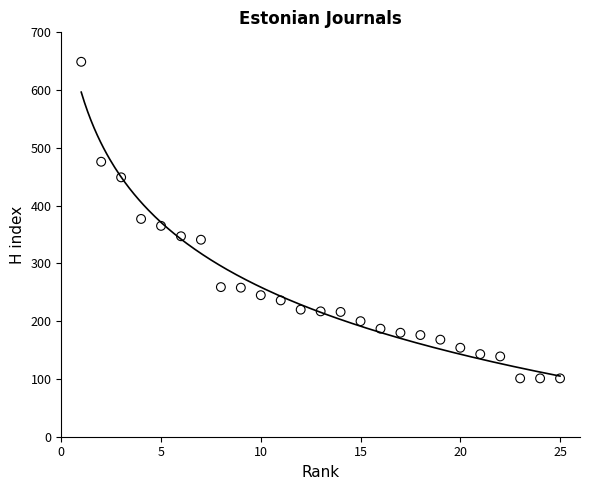

What is the range of Y values (max minus min)?

548